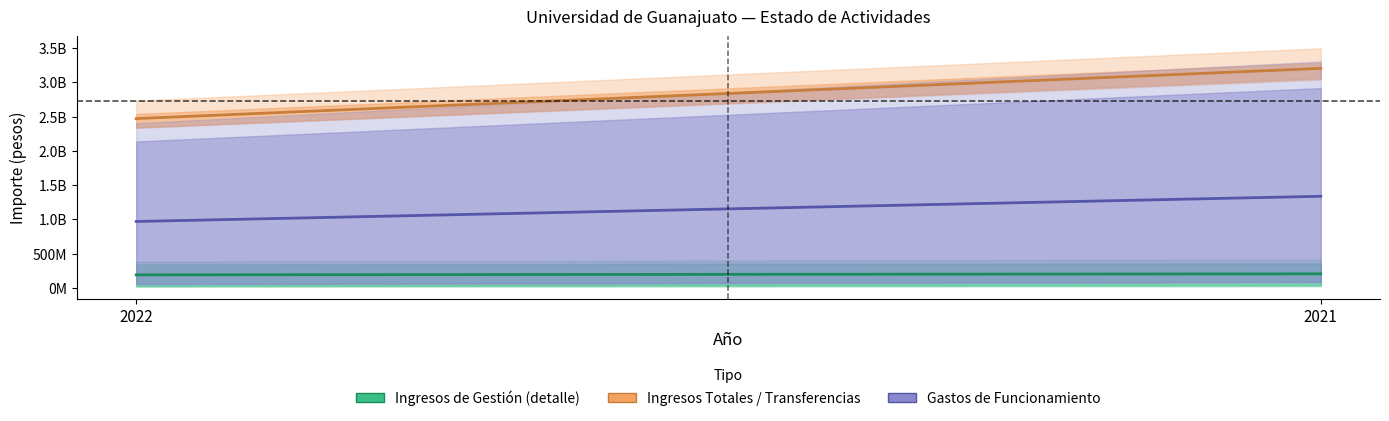

True or false: Gastos de Funcionamiento has a value of 971268537.4 at 2022.

True